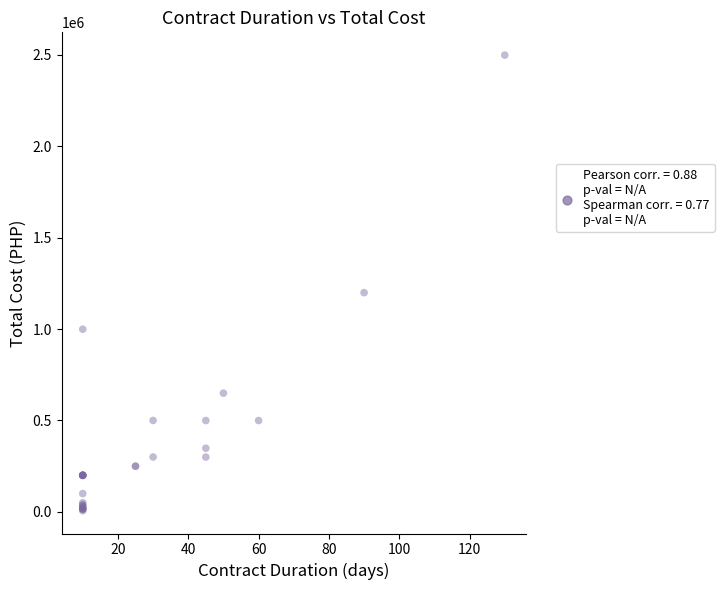

What Y value in the scatter plot is closest to 1252540?

1199323.1